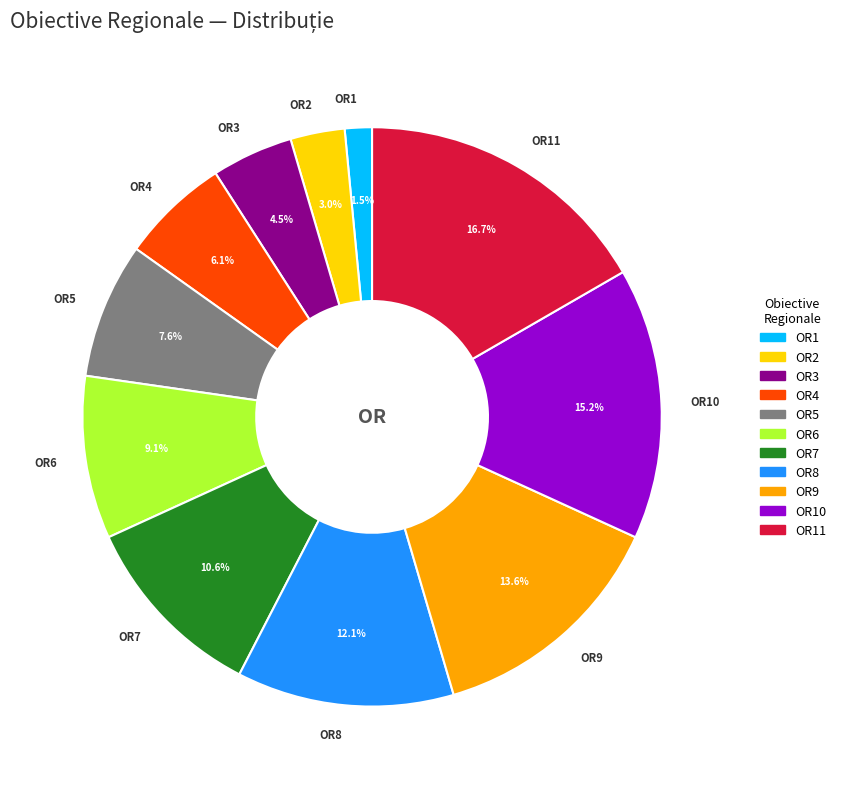

Between OR7 and OR6, which is larger?

OR7